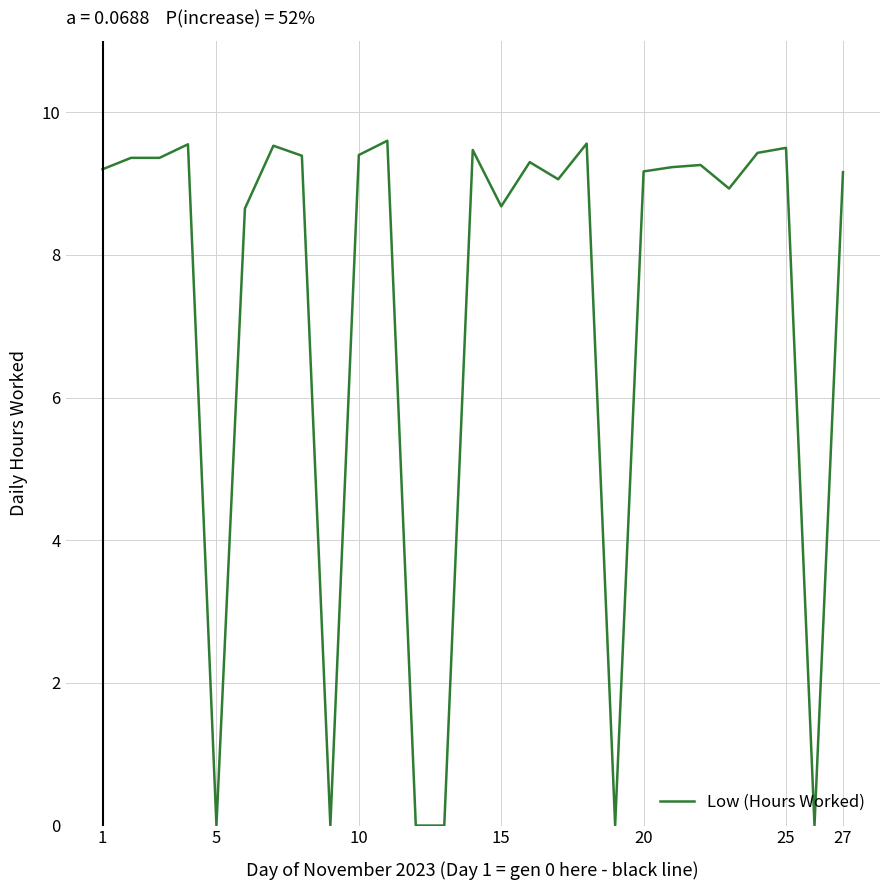

What is the maximum value shown in the chart?

9.6